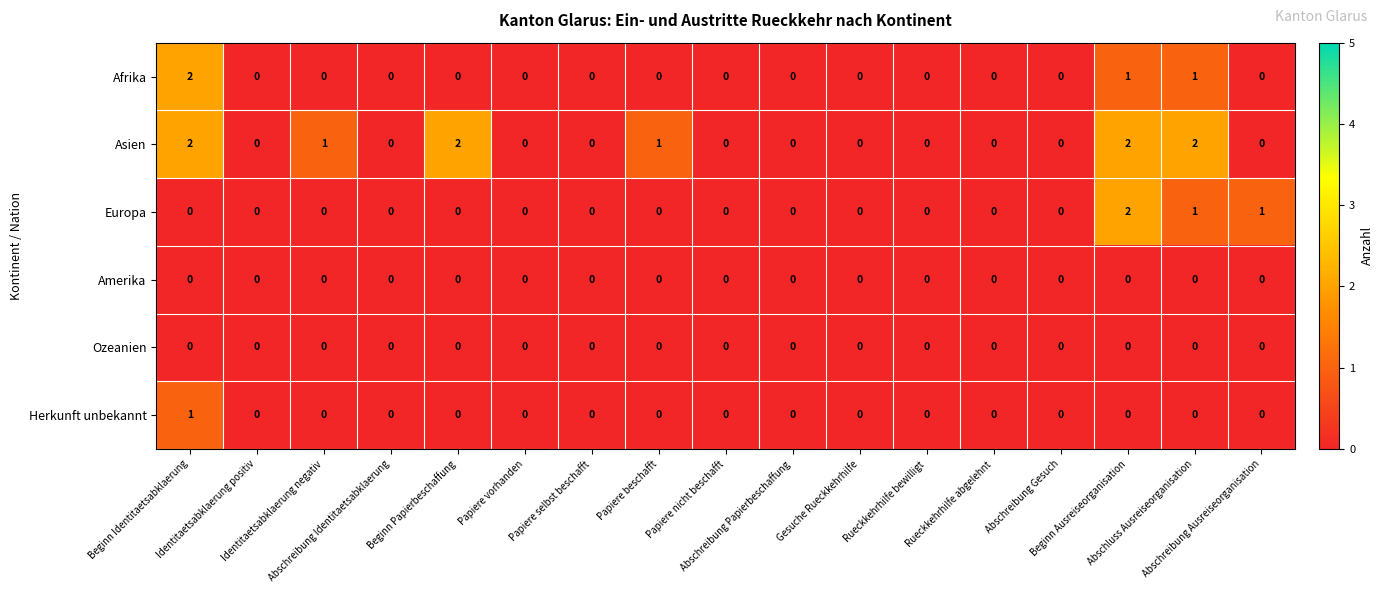

Count the Europa values in the range 0 to 1.

16